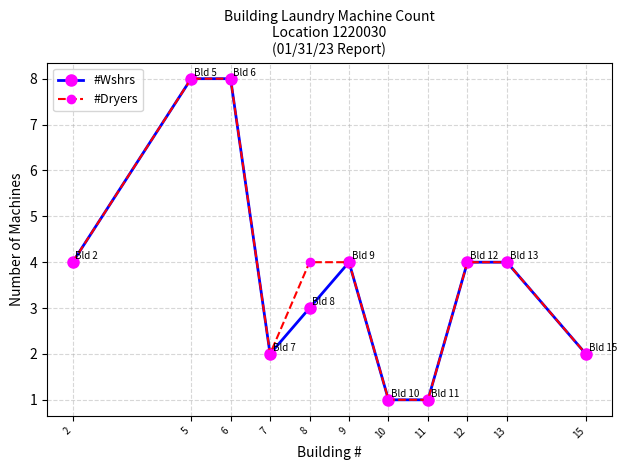

What is the sum of all #Wshrs values?

41